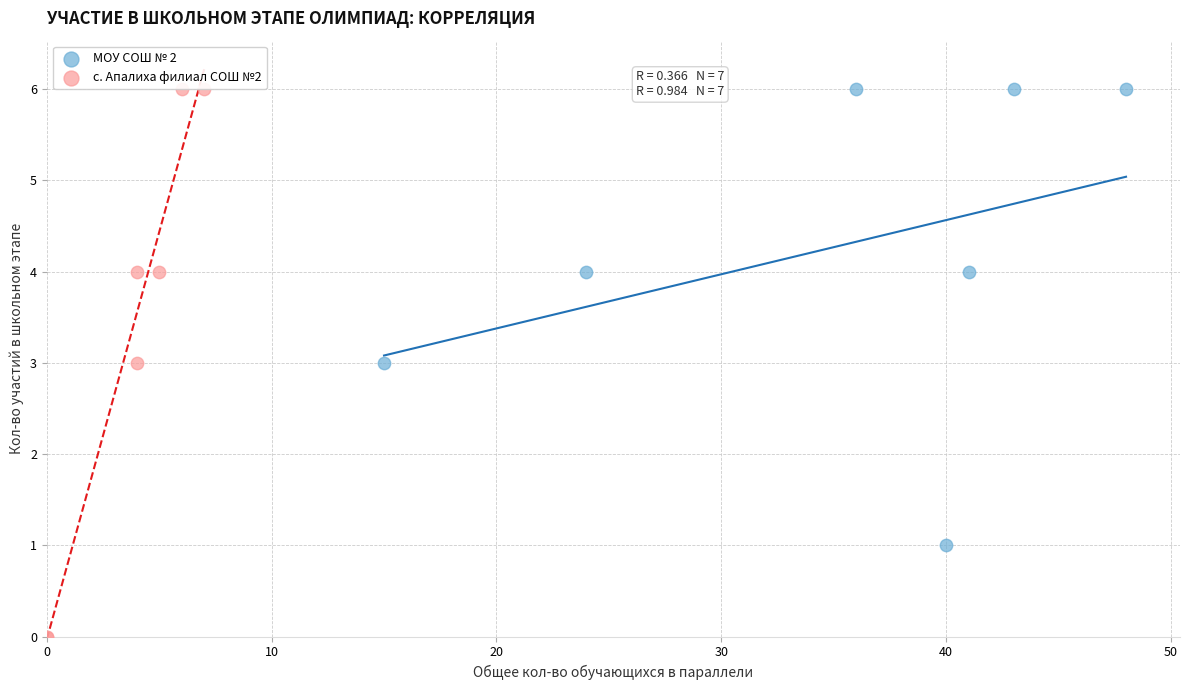

Which series reaches the minimum Y coordinate?

с. Апалиха филиал СОШ №2